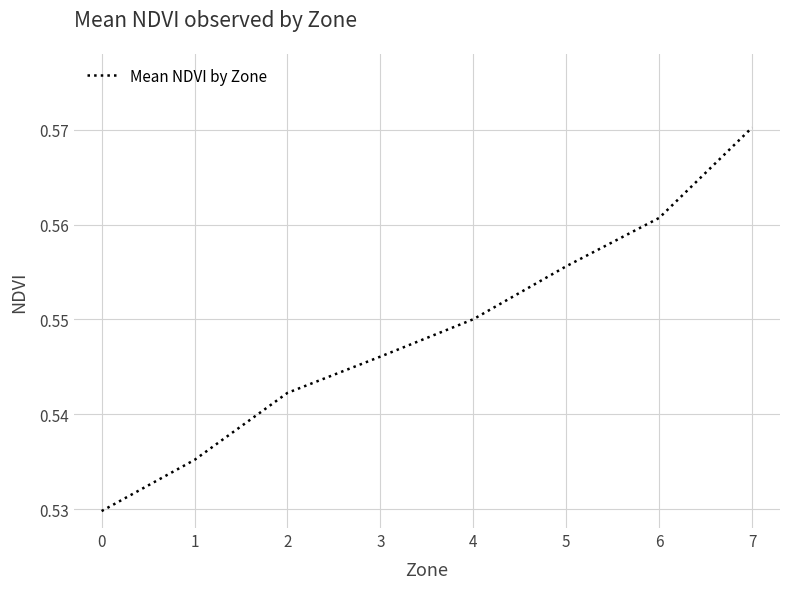

Rank the categories by value from highest to lowest.

7, 6, 5, 4, 3, 2, 1, 0